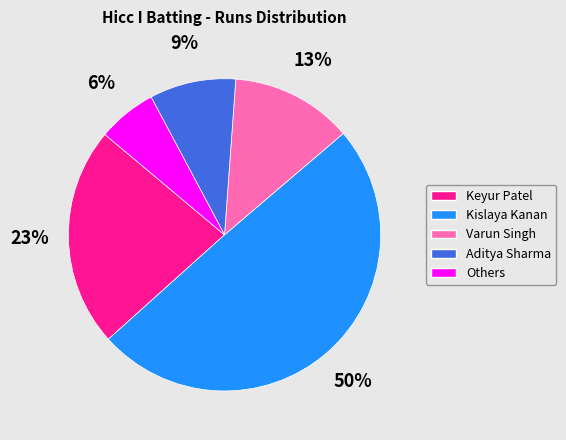

Approximately how many times larger is the value at Varun Singh compared to Keyur Patel?

0.6